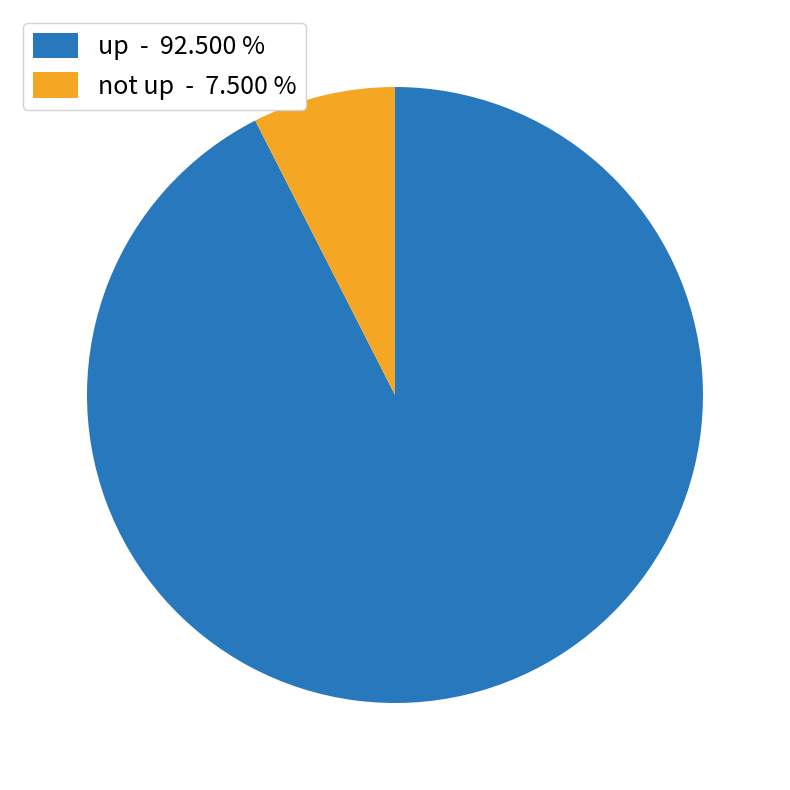

Is not up - 7.500 % the majority of the pie?

No